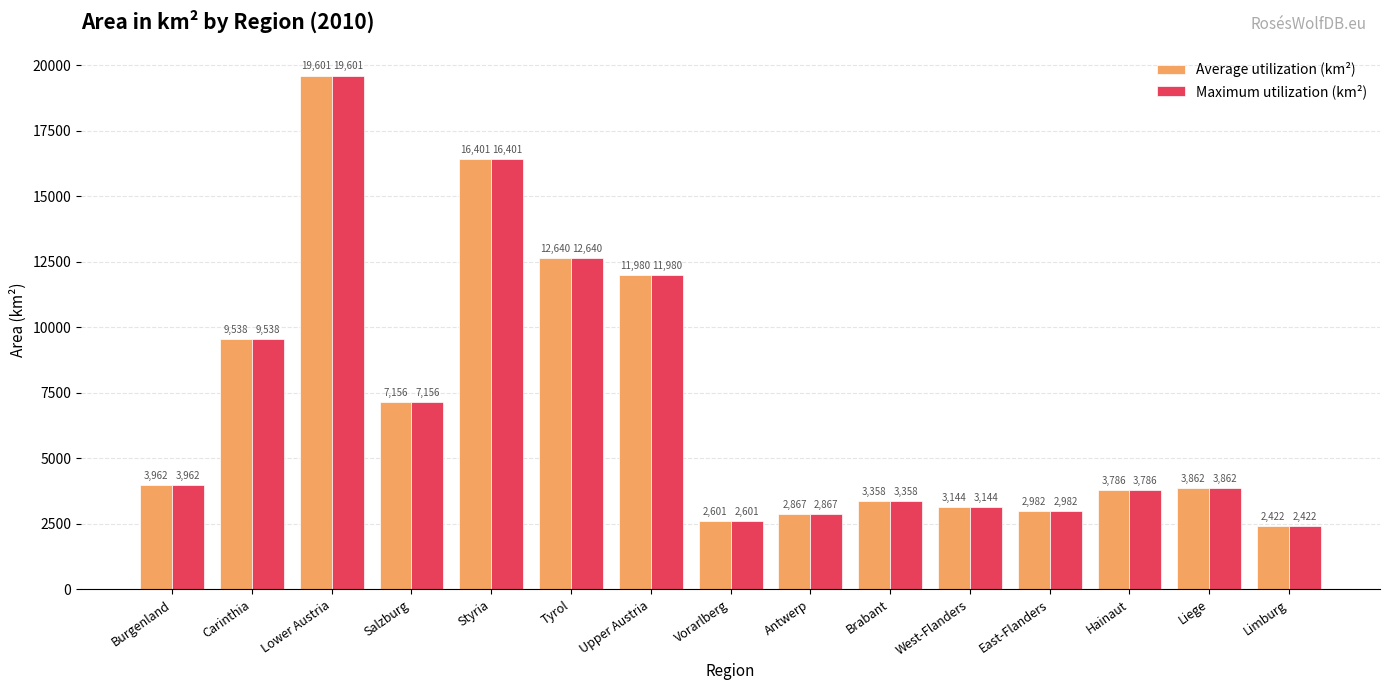

Is it true that Maximum utilization (km²) equals 1060 at Antwerp?

False